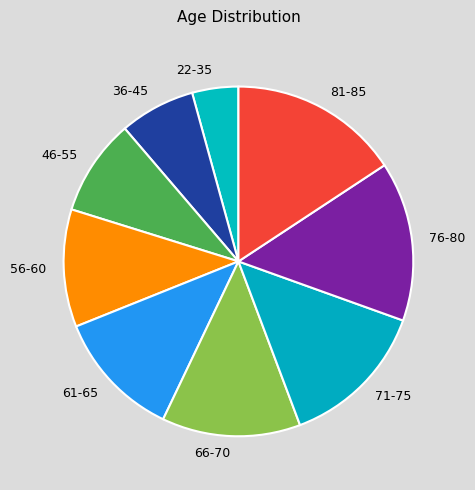

Is 66-70 the majority of the pie?

No